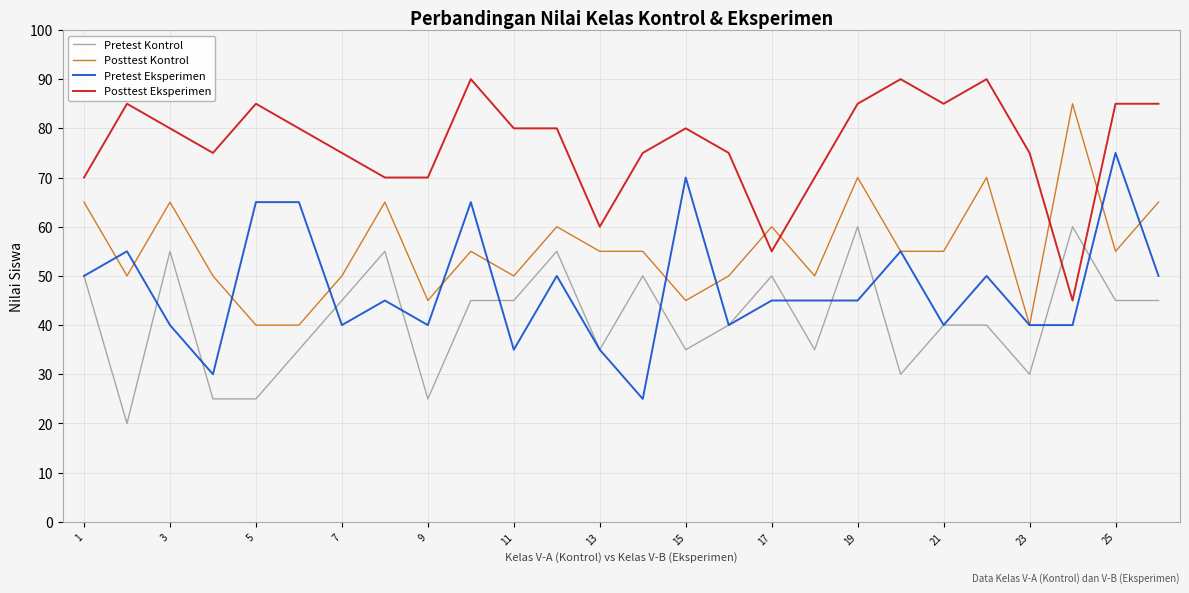

How many Posttest Eksperimen values are between 70 and 85?

20